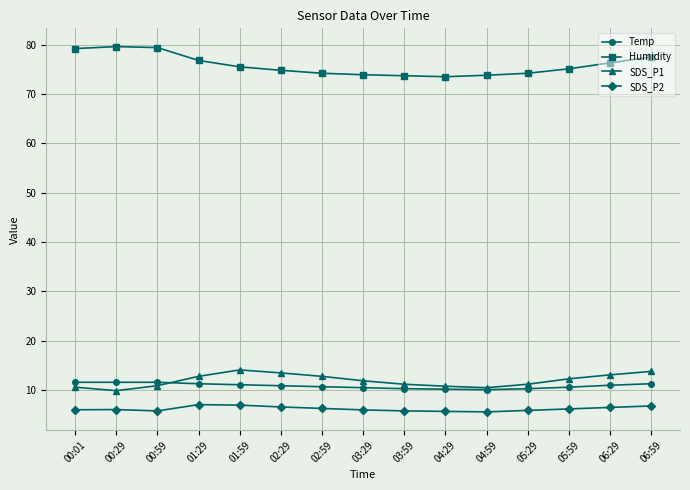

Is it true that Humidity equals 49.8 at 01:59?

False